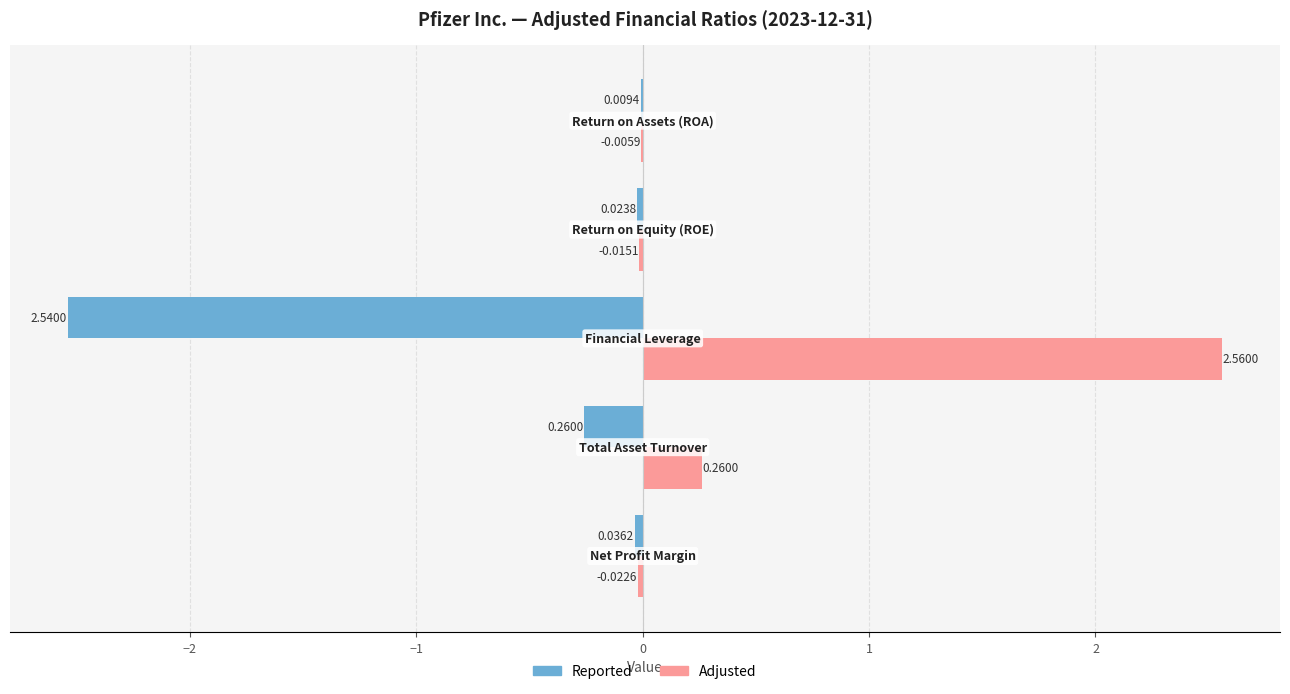

Reading right to left, transcribe all the data shown in this chart.

Reported: 1=-0.0	0=-0.0	−1=-2.5	−2=-0.3	−3=-0.0
Adjusted: 1=-0.0	0=-0.0	−1=2.6	−2=0.3	−3=-0.0